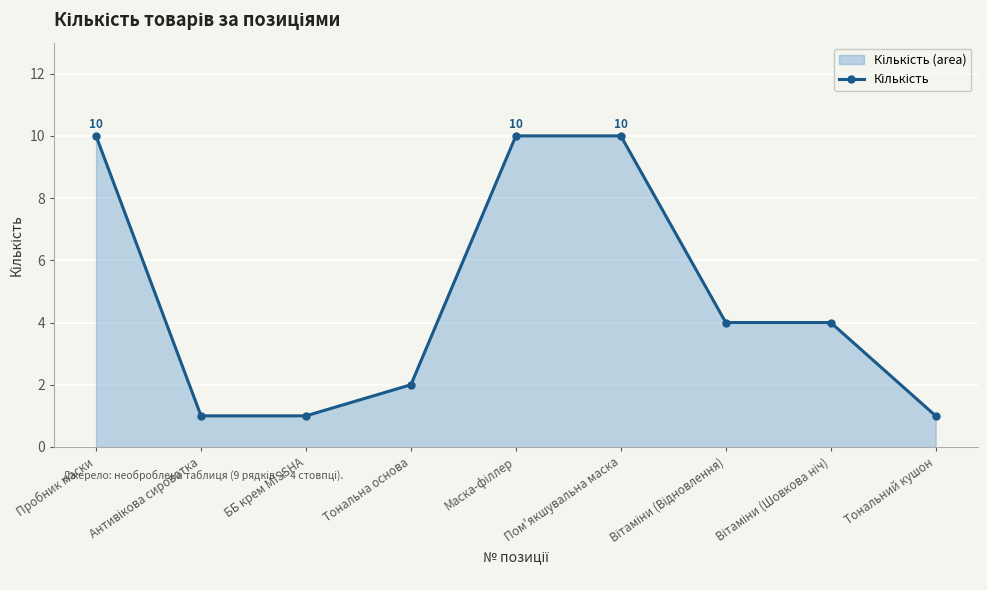

What is the ratio of the value at Вітаміни (Шовкова ніч) to the value at Пом'якшувальна маска?

0.4